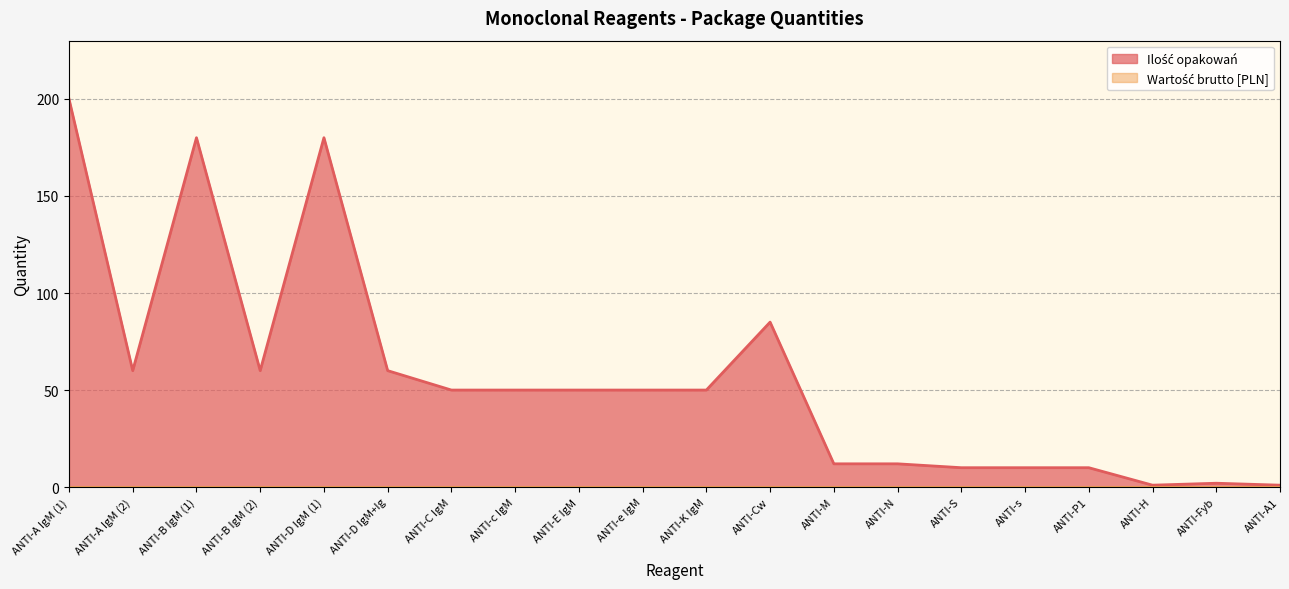

How many distinct data groups are displayed?

2